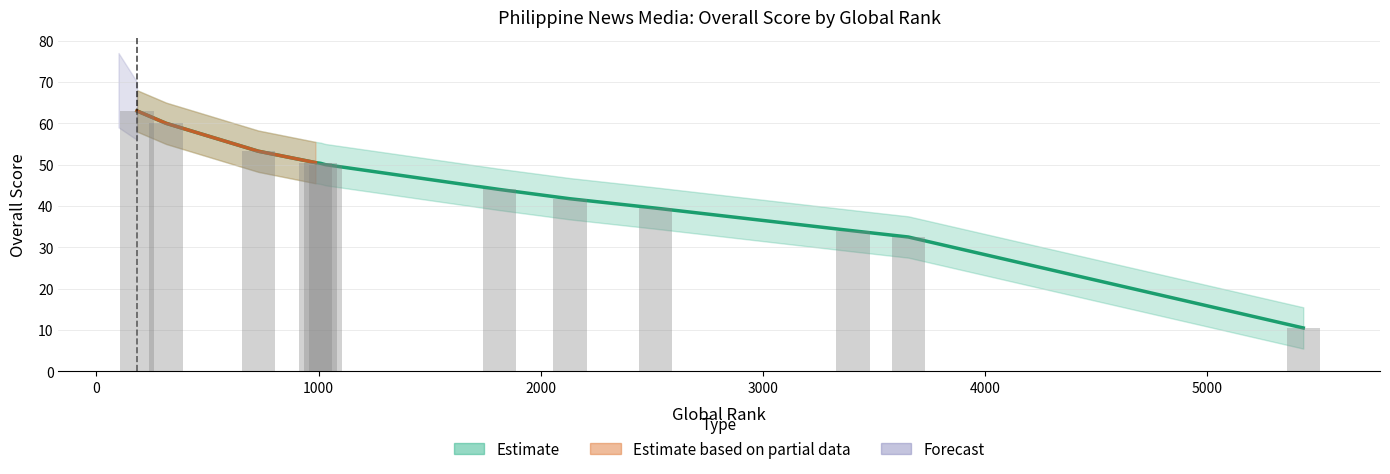

What is the maximum value shown in the chart?

63.0